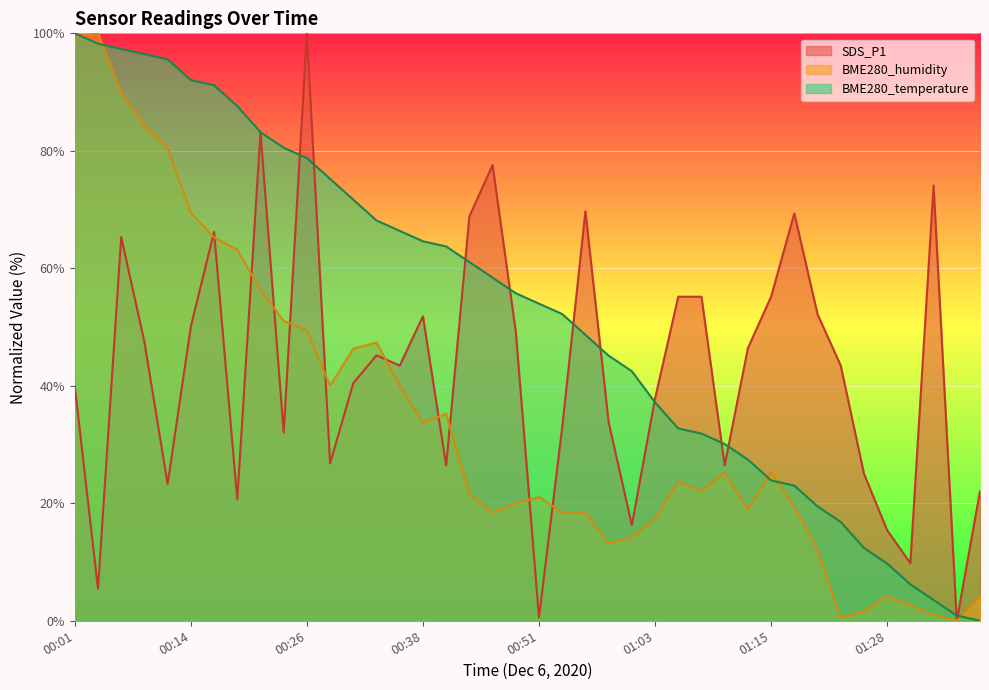

Where does the BME280_humidity series first go above 23?

00:01